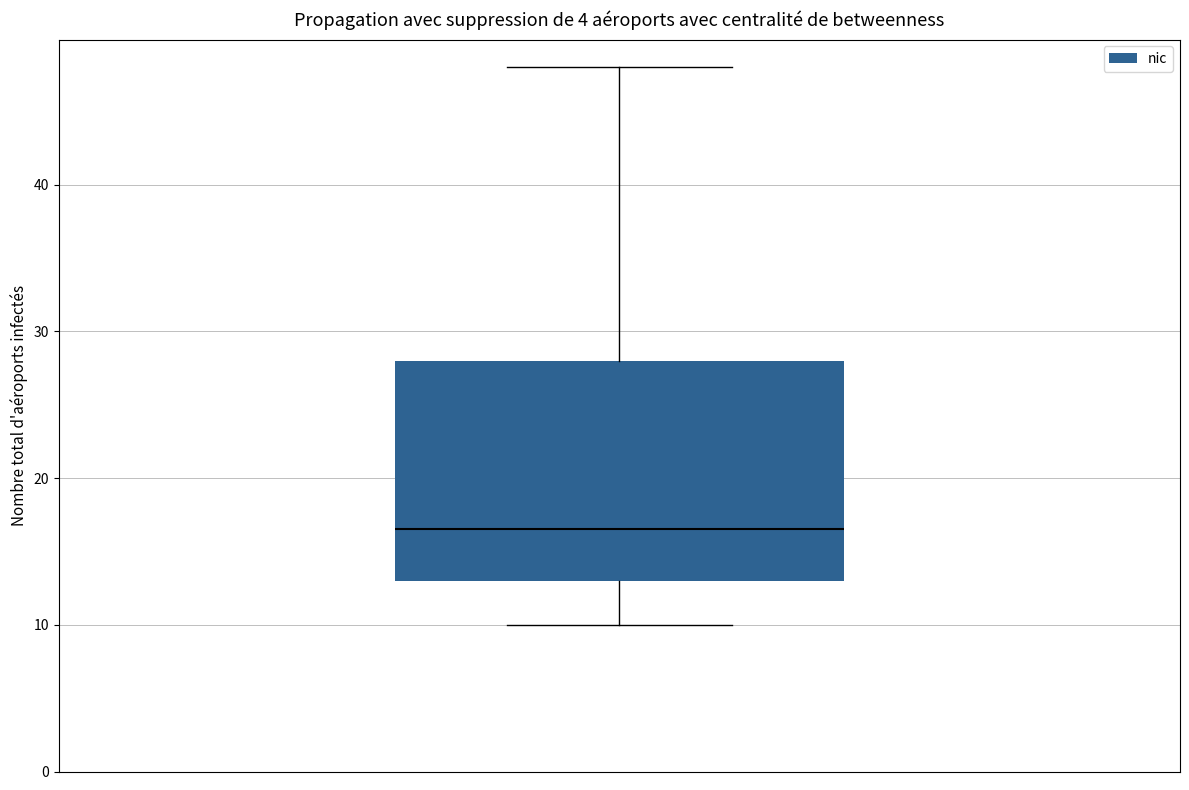

Where is the upper edge of the box on the y-axis? The values are not printed on the chart, so give them approximately, as read against the axis.

28